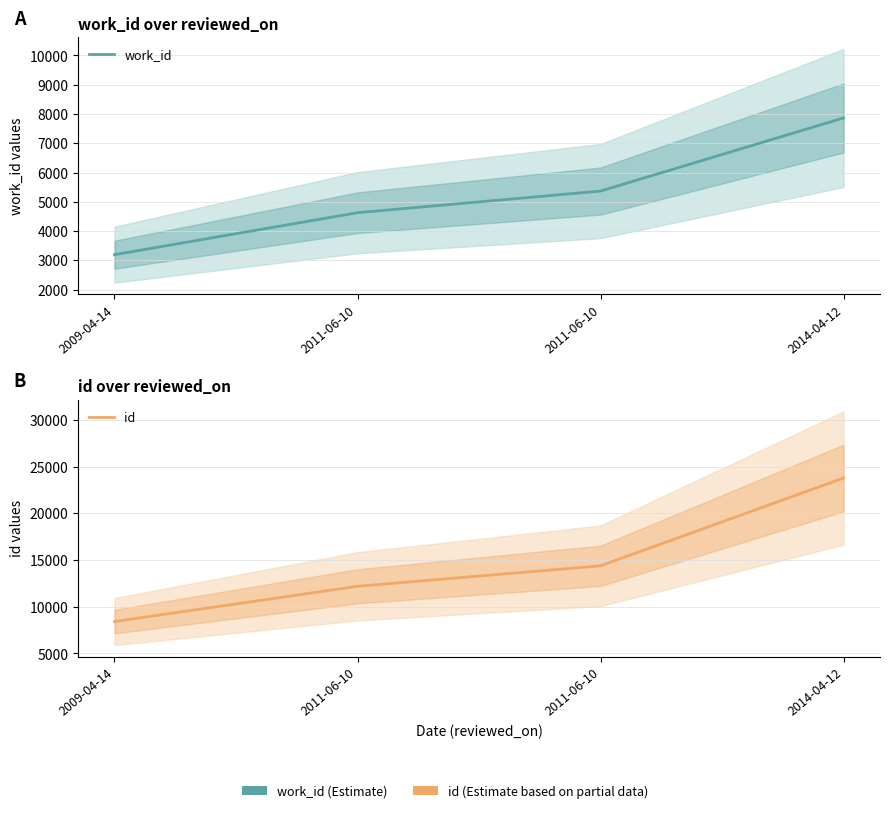

True or false: work_id and id cross at least once.

False